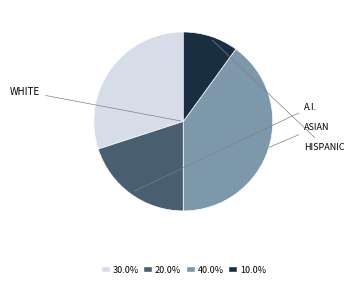

Is there a majority slice in this chart?

No